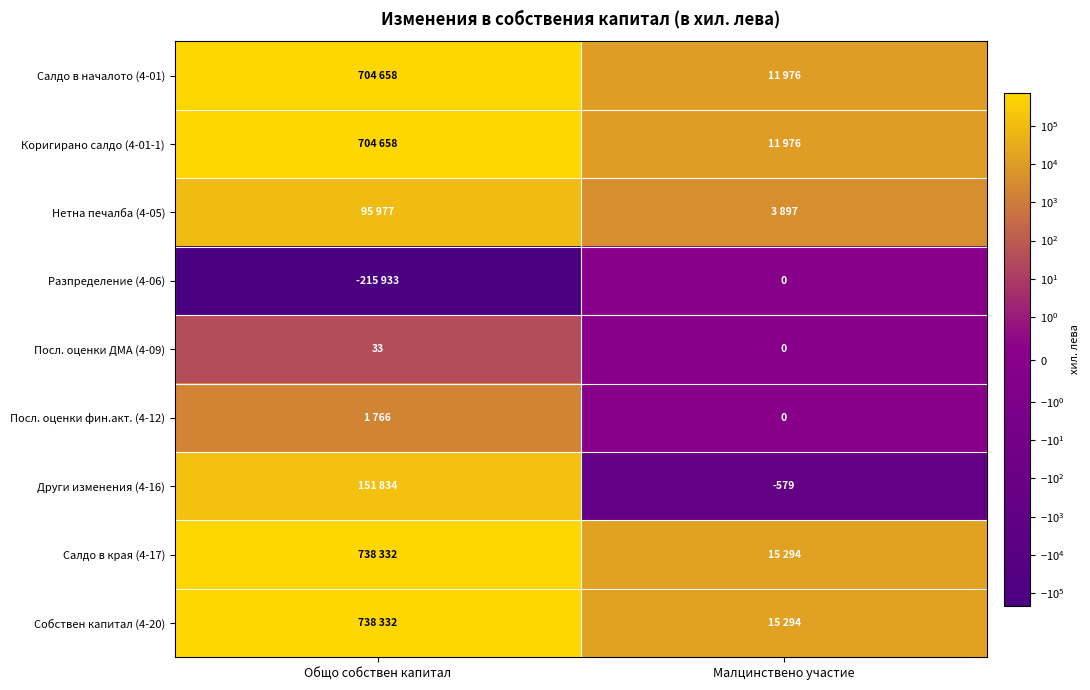

What is the highest value of the Посл. оценки ДМА (4-09) series?

33